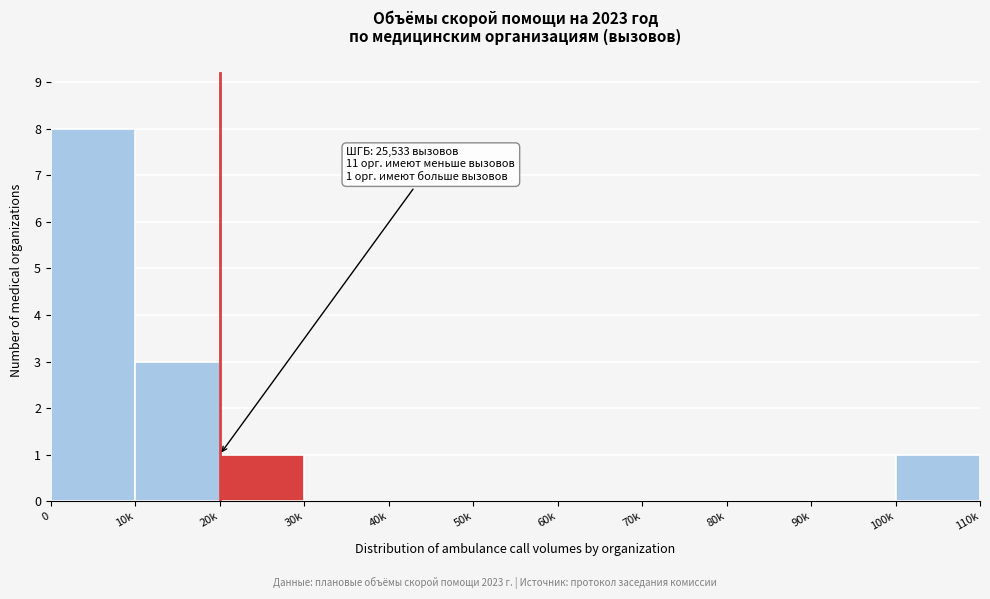

Reading right to left, transcribe all the data shown in this chart.

100k=1	90k=0	80k=0	70k=0	60k=0	50k=0	40k=0	30k=0	20k=1	10k=3	0=8